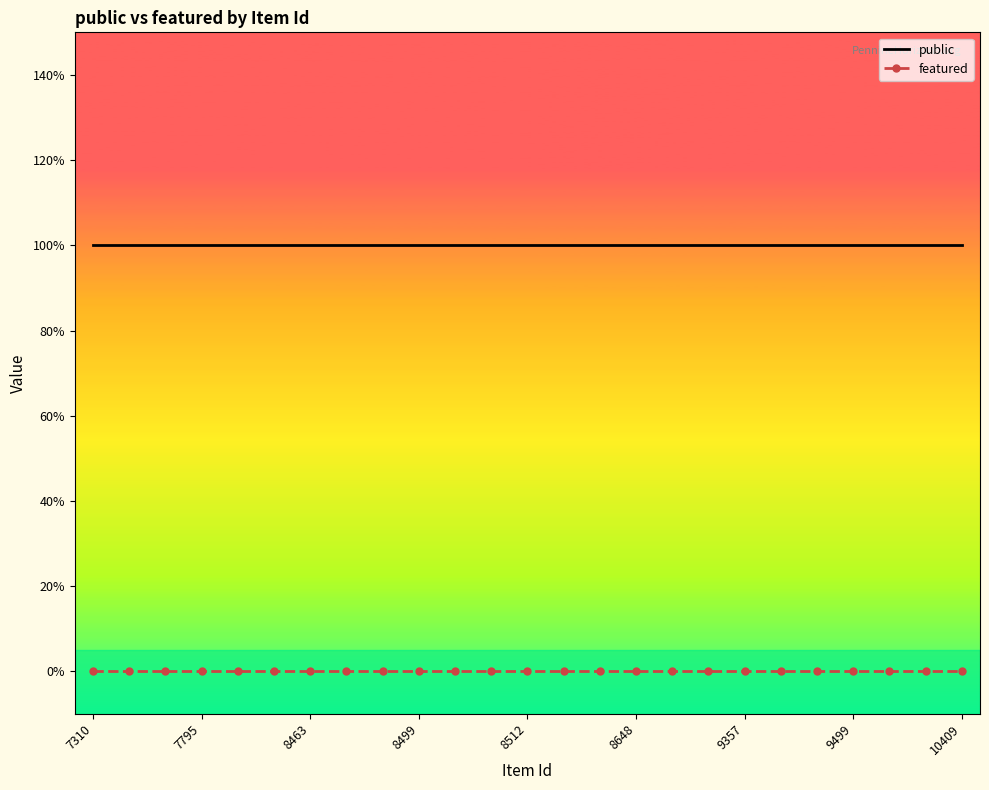

What are all the series names shown in the legend?

public, featured